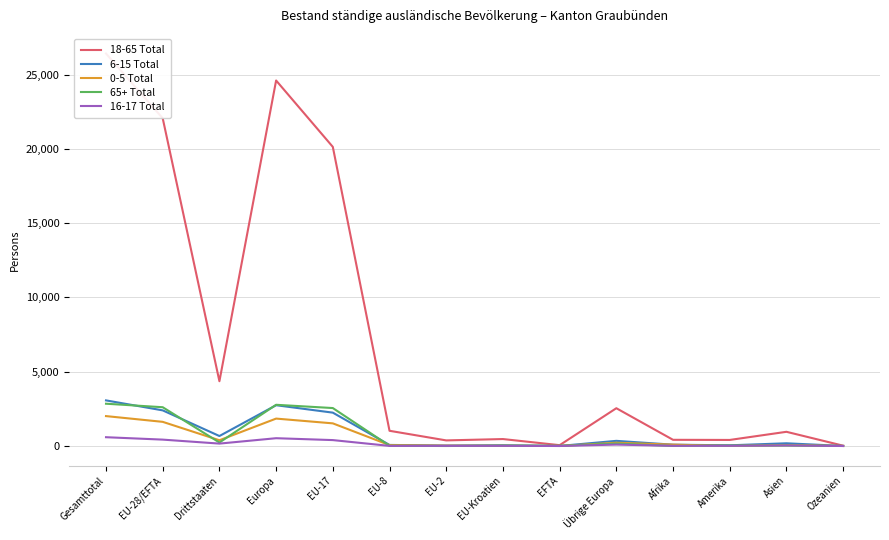

After their last crossing, which series has the higher values: 16-17 Total or 65+ Total?

65+ Total